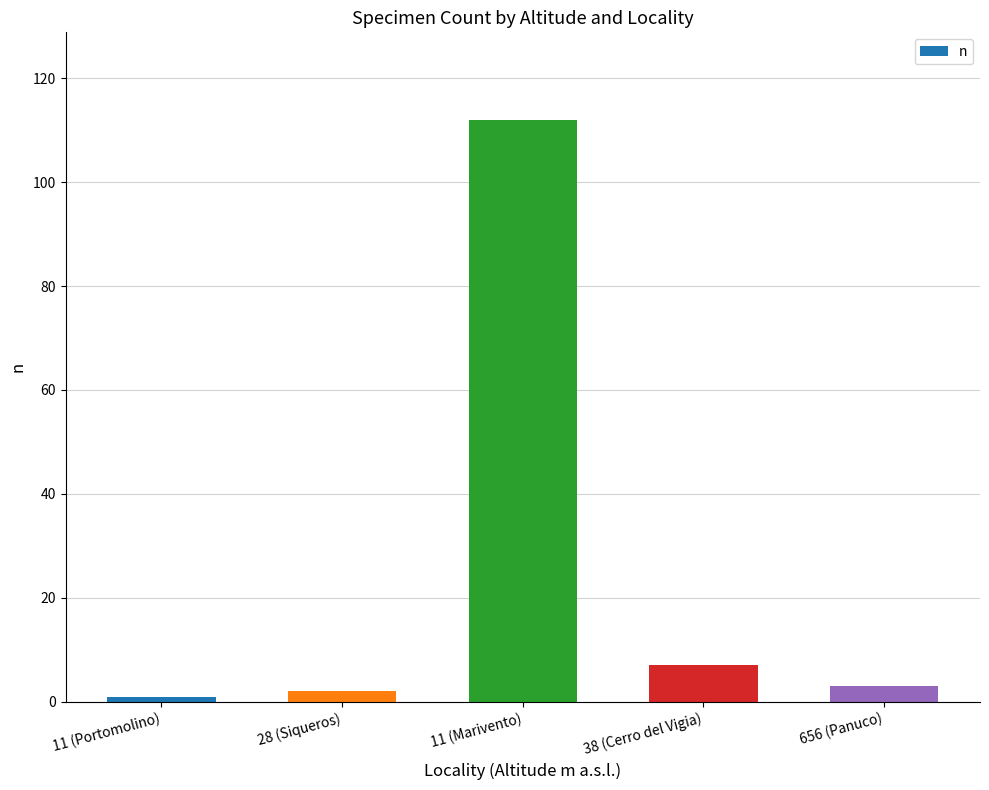

What is the maximum value shown in the chart?

112